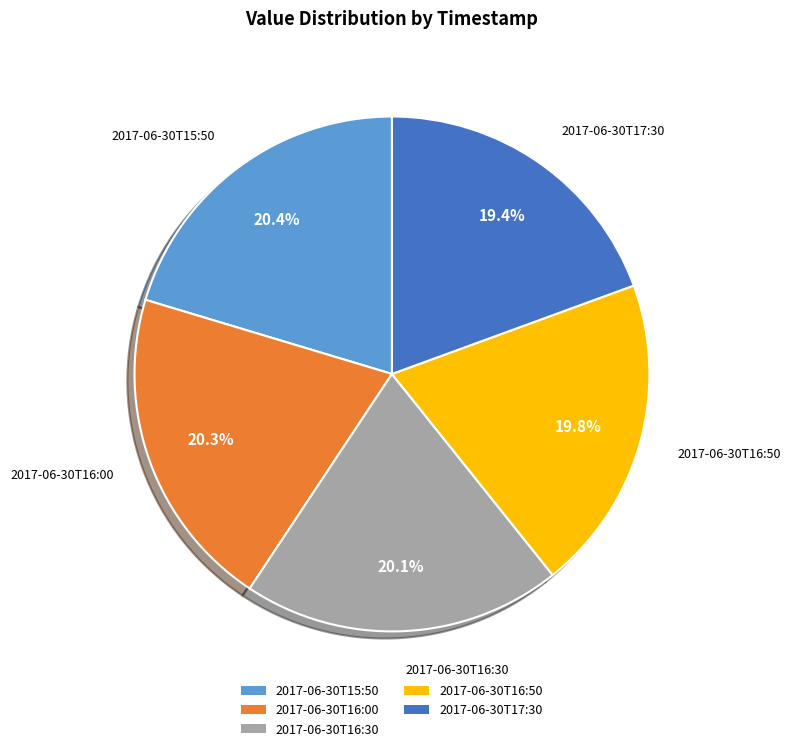

Does 2017-06-30T16:50 represent more than half of the total?

No